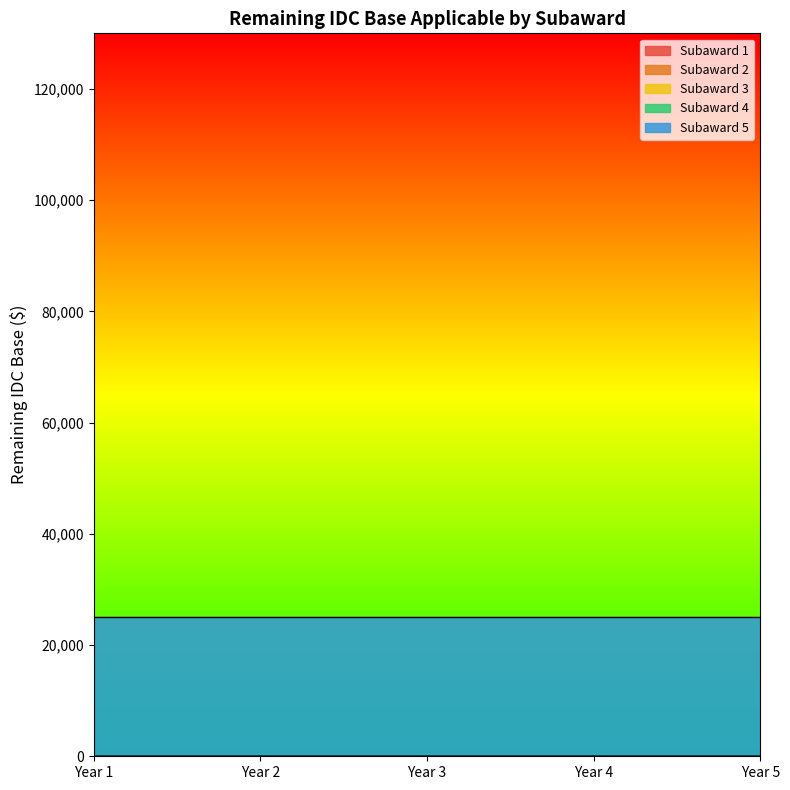

Is the value of Subaward 2 at Year 3 greater than the value of Subaward 4 at Year 4?

No